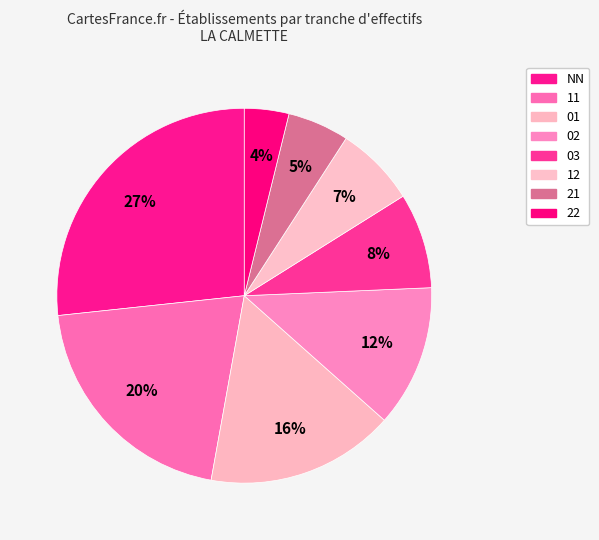

How many slices are in this pie chart?

8